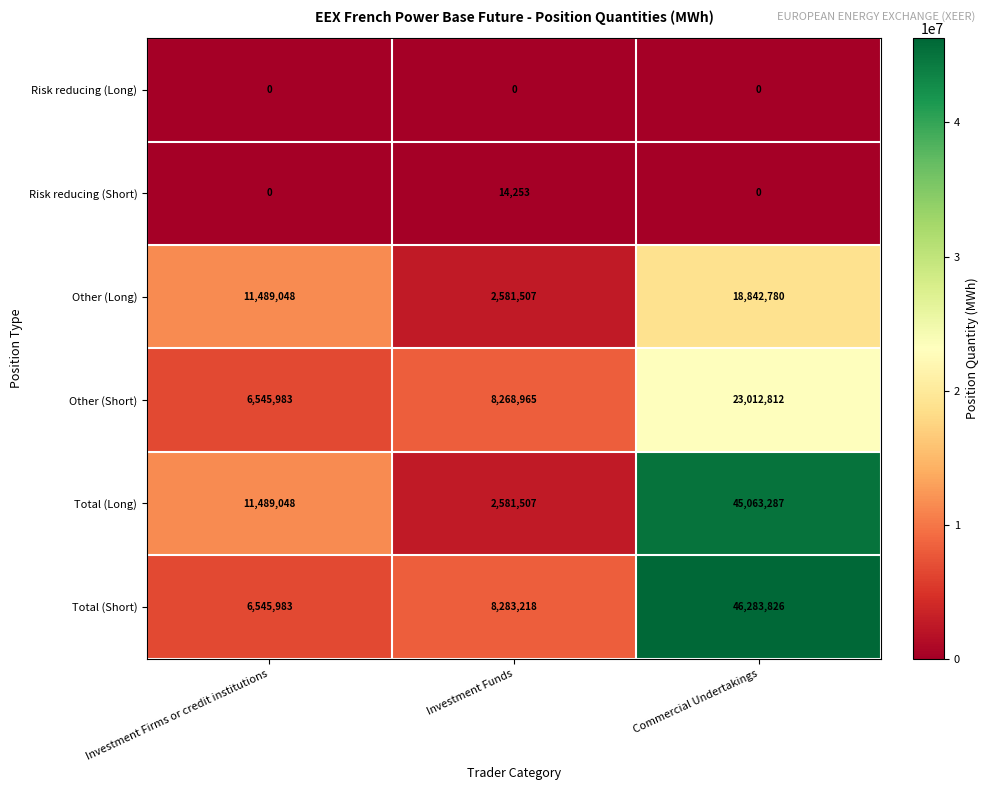

Which series has the largest range (max minus min)?

Total (Long)